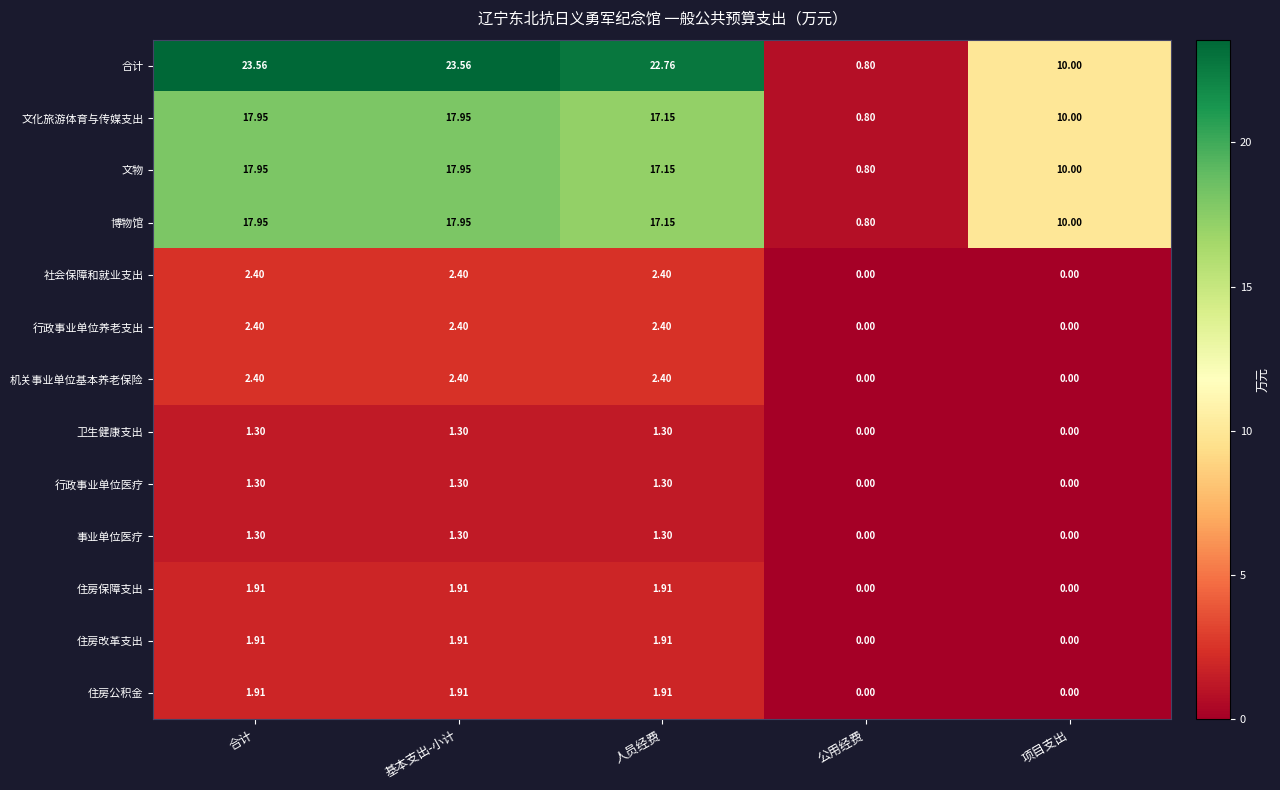

What is the difference between the highest and lowest values at 基本支出-小计?

22.3